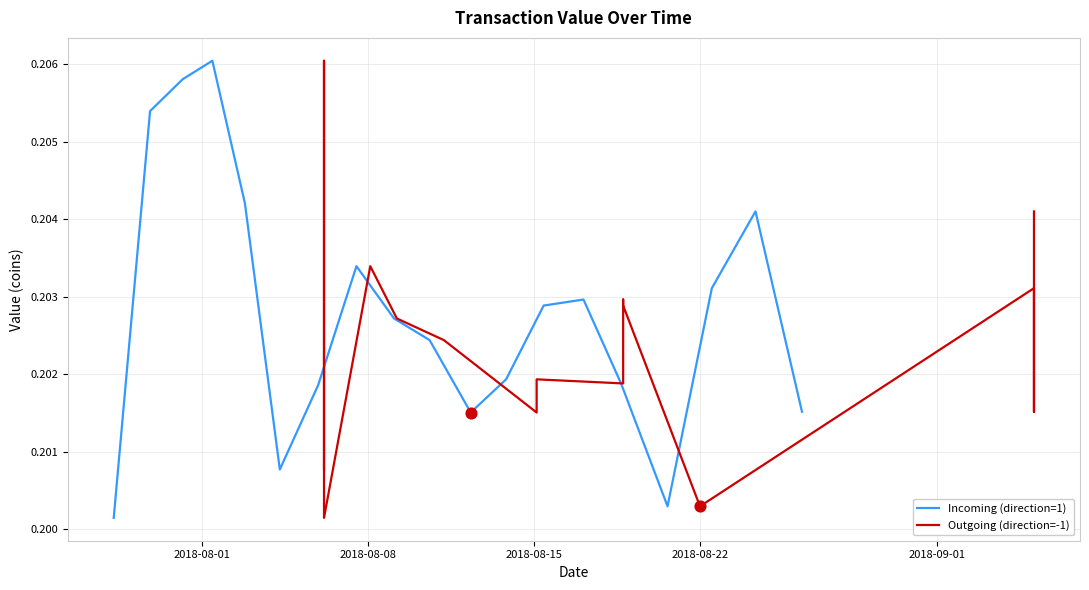

Which series has the largest total across all categories?

Incoming (direction=1)